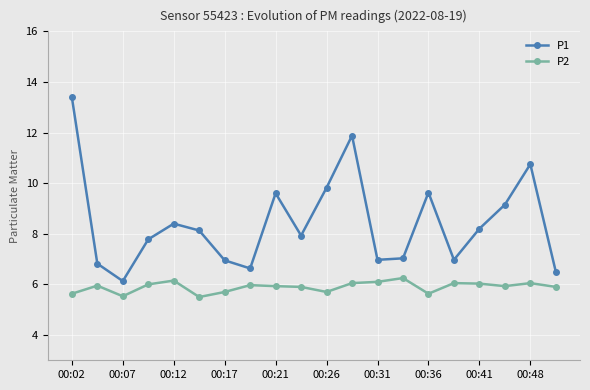

What is the value of the P1 point at the 3rd from the left?

6.1